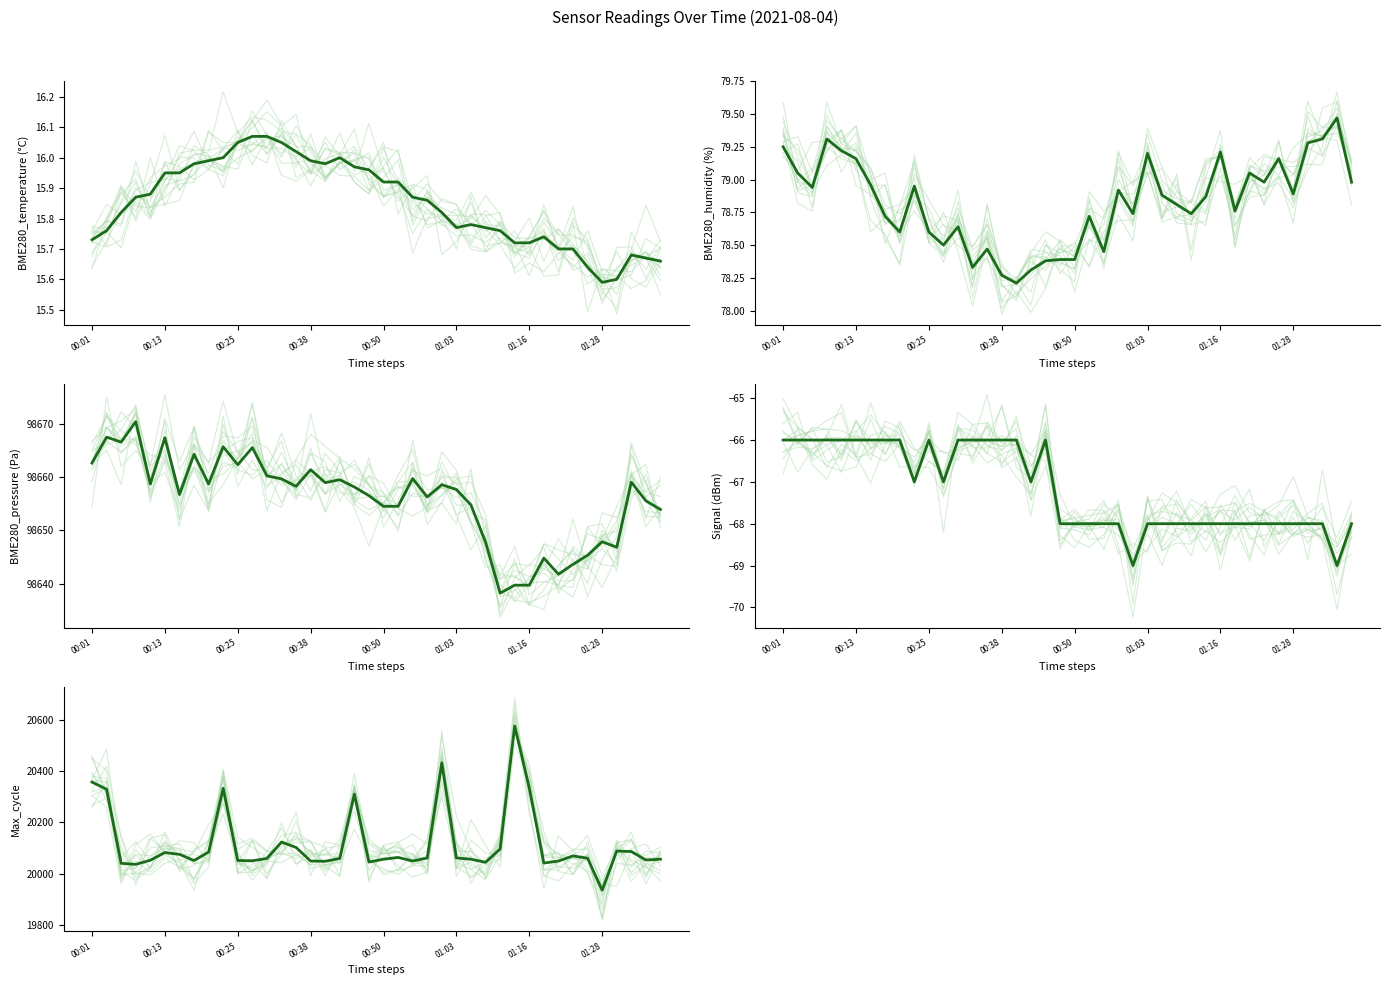

True or false: Max_cycle and Signal intersect in this chart.

False